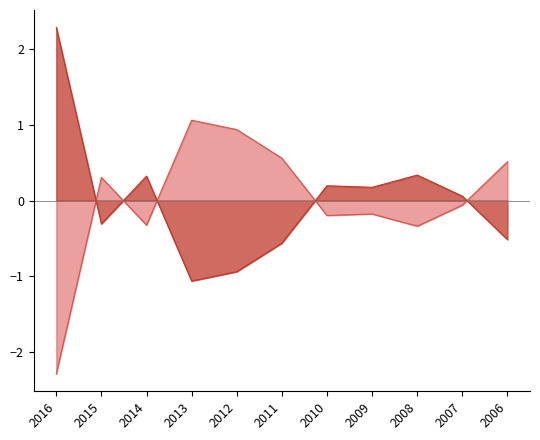

In Deutsche (%), how many points are lower than both neighbors (excluding endpoints)?

3